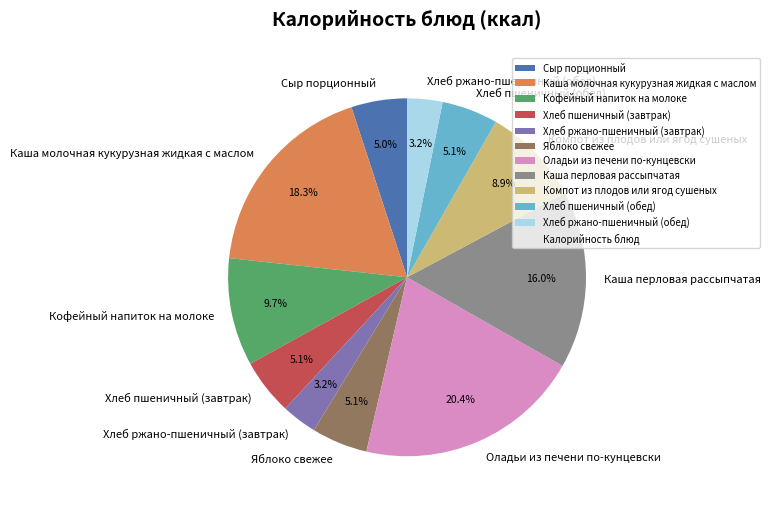

What percentage is the Сыр порционный slice, to the nearest percent?

5%